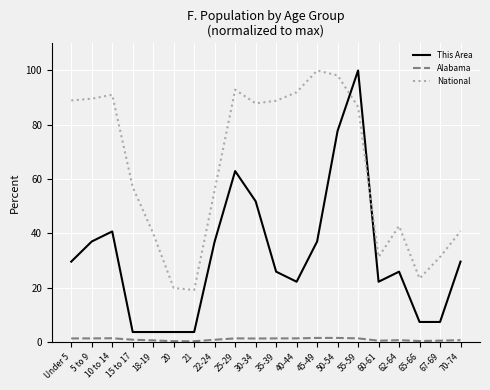

What value does the Alabama series have at 22-24?

0.9